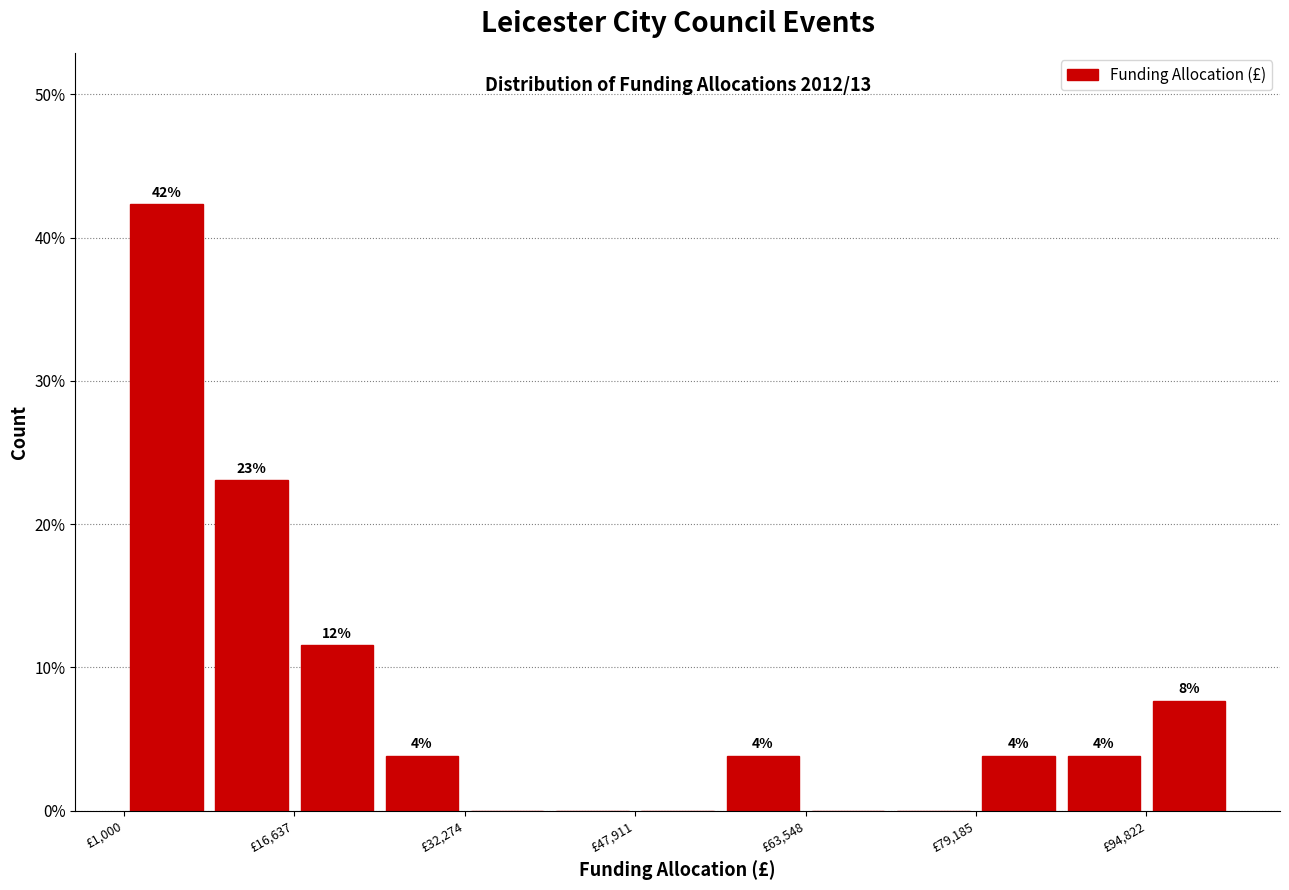

Read against the x-axis, roughly where is the centre of the tallest bar?

4000